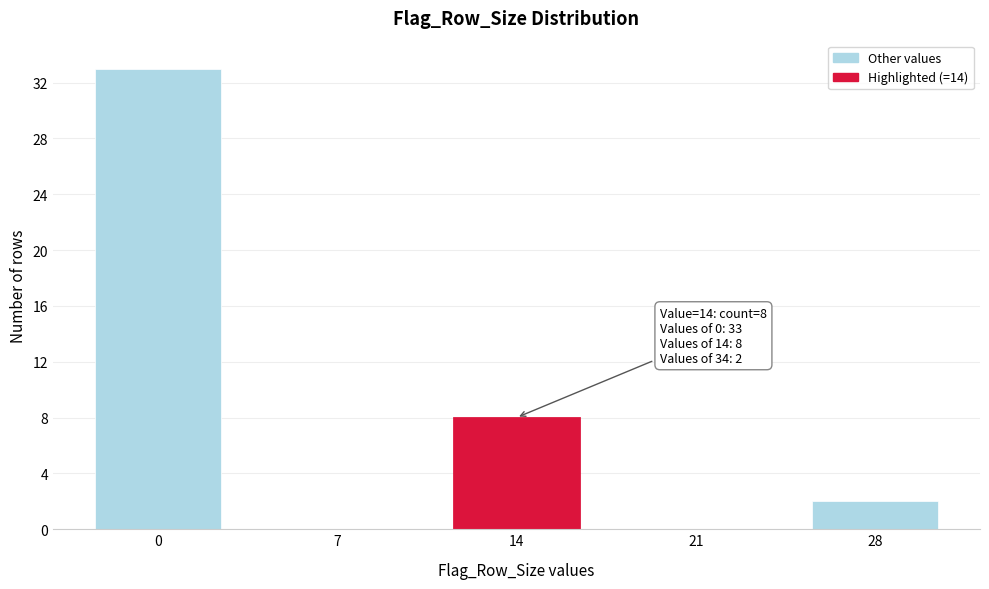

Reading right to left, transcribe all the data shown in this chart.

28=2	21=0	14=8	7=0	0=33